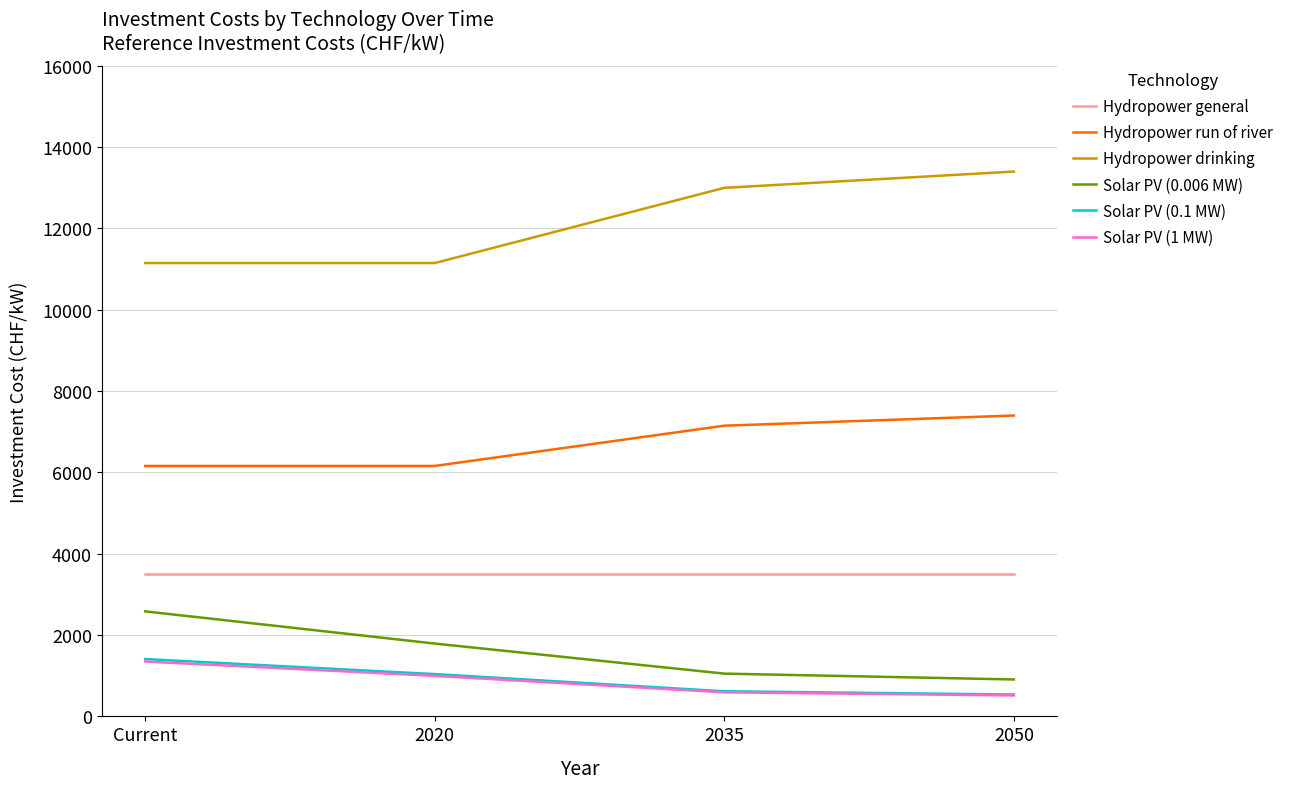

The value of Hydropower run of river at 2020 is 2114. True or false?

False